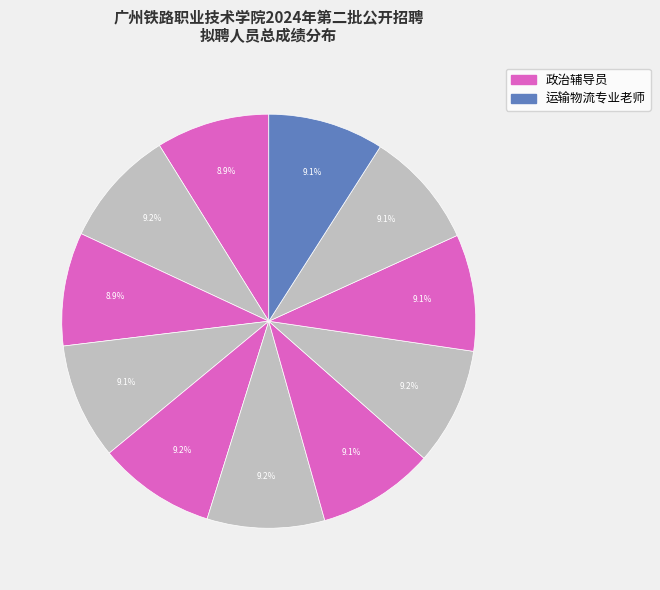

How many slices are in this pie chart?

11